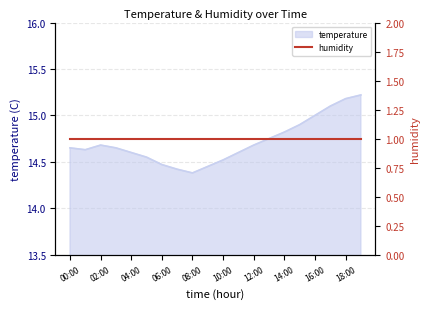

What is the smallest value displayed?

14.4